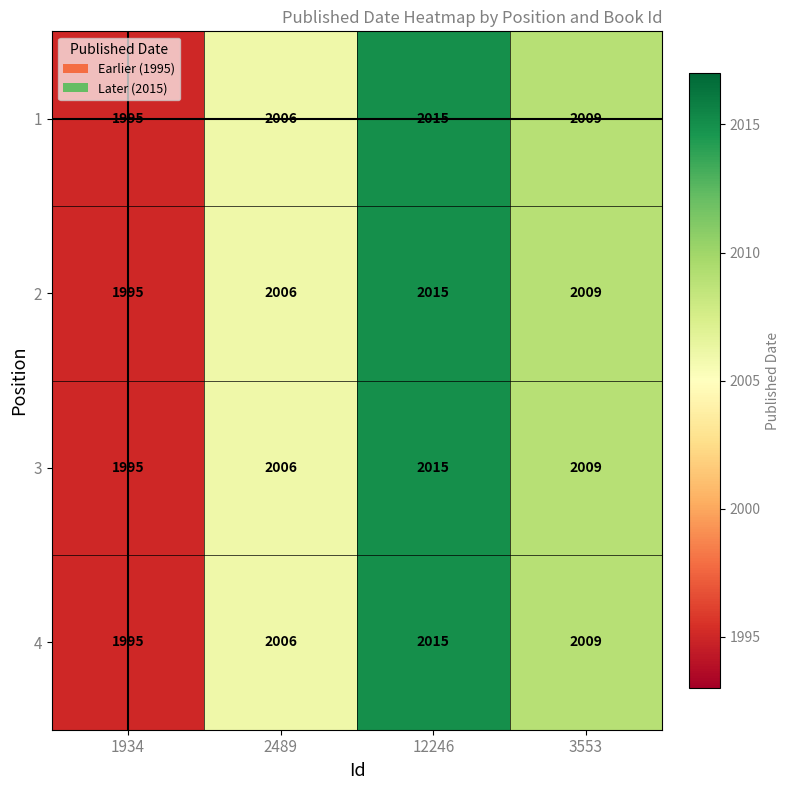

Reading right to left, list all the values displayed in this chart.

1: 2009	2015	2006	1995
2: 2009	2015	2006	1995
3: 2009	2015	2006	1995
4: 2009	2015	2006	1995